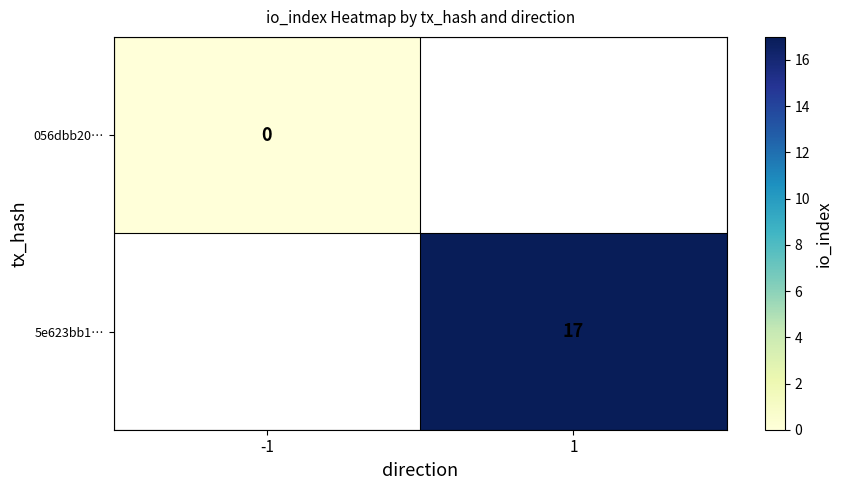

At how many categories does at least one series exceed 3?

1